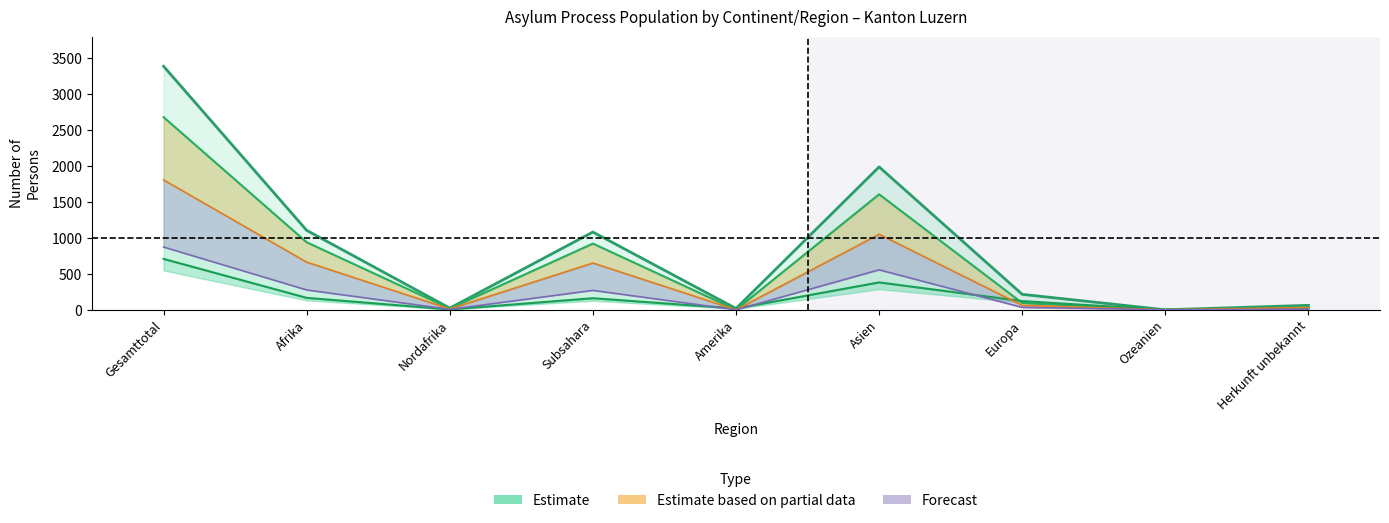

How many data points in Forecast (Vorl. Aufgen. Erwerb.) are less than 61?

4